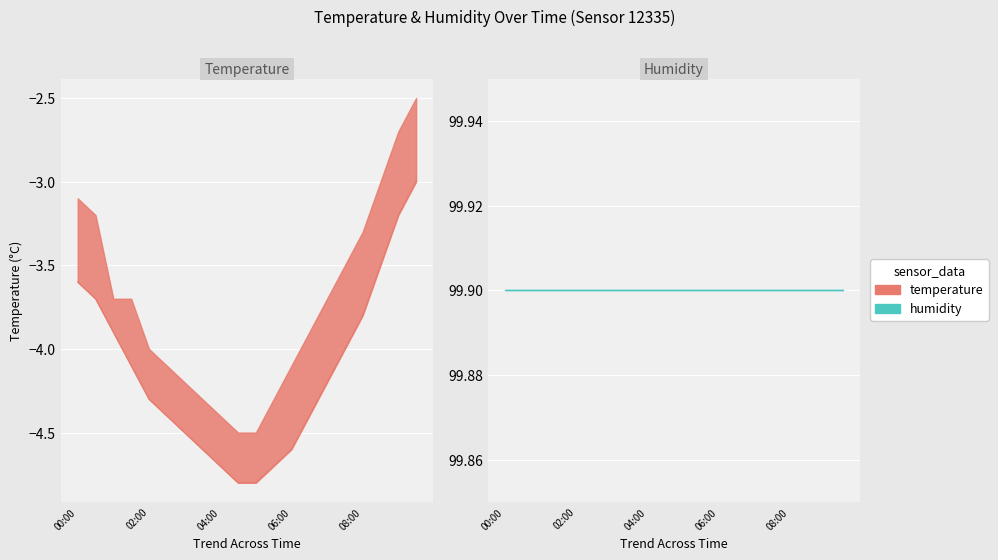

How many categories are shown in the chart?

20